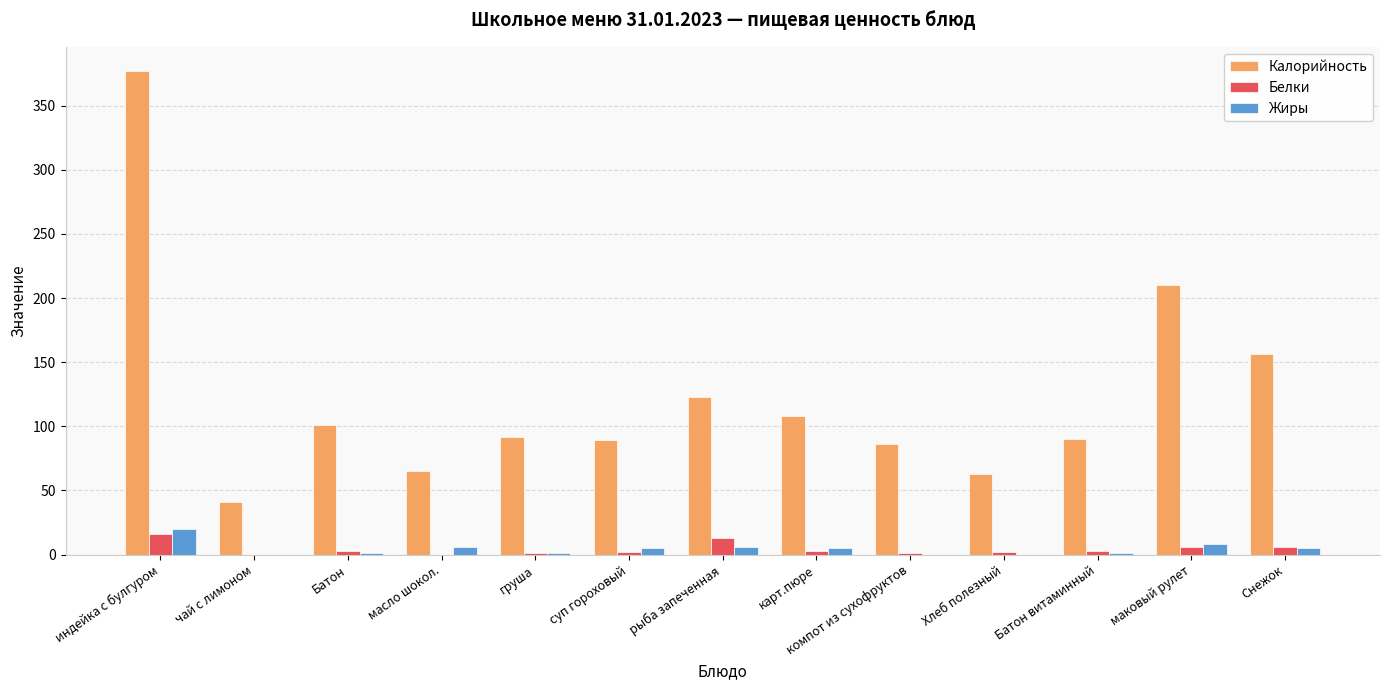

What is the sum of all Калорийность values?

1601